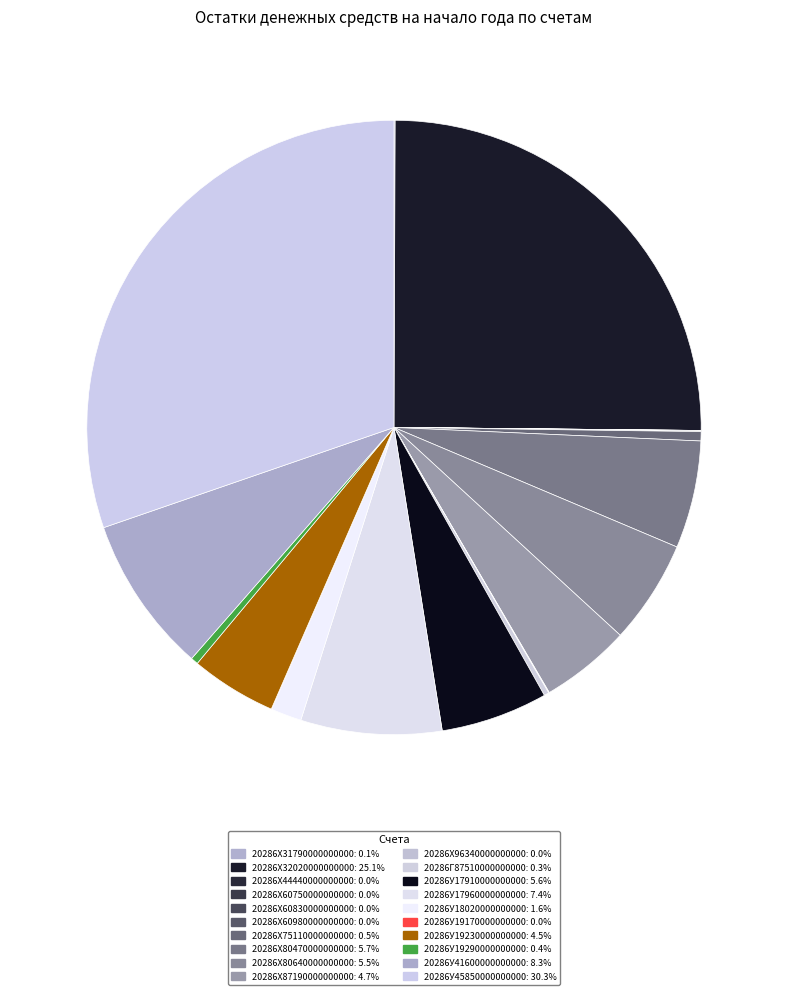

To the nearest percent, what is the average slice percentage?

5%